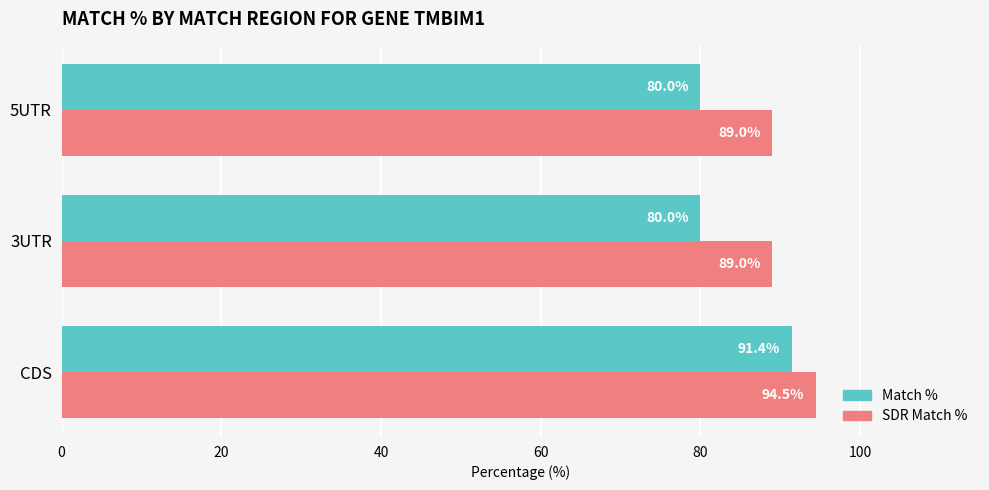

How many series are shown in this chart?

2